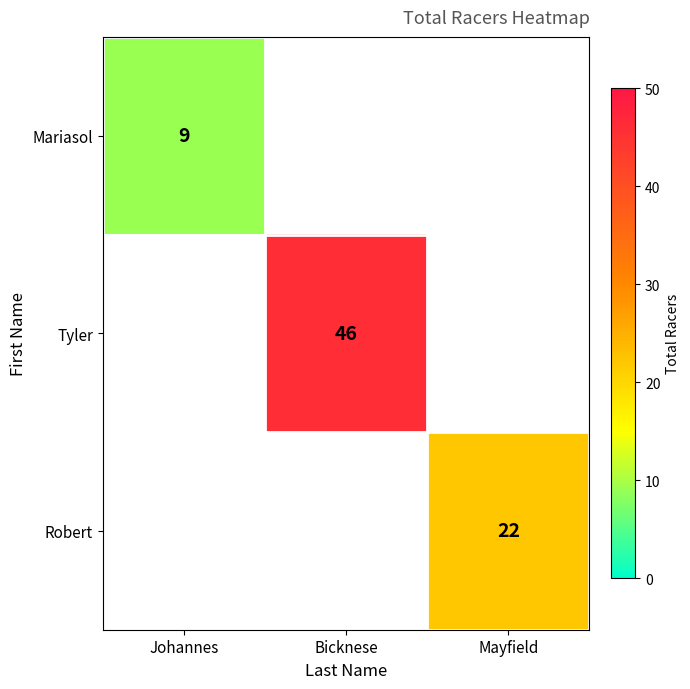

True or false: Tyler has a value of 16 at Bicknese.

False